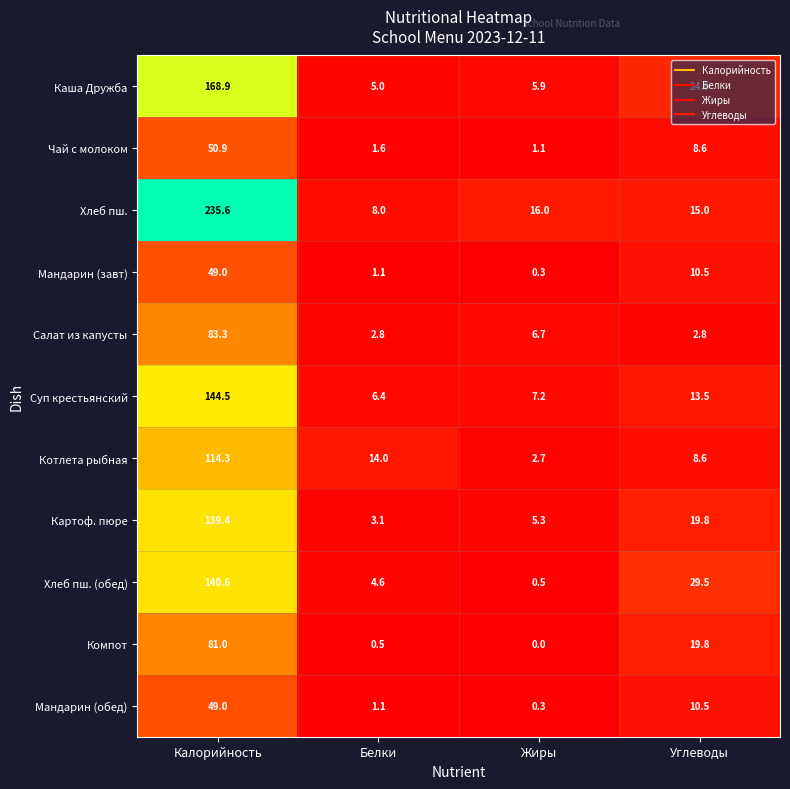

What is the difference between the maximum and second lowest values in the Мандарин (завт) series?

47.9